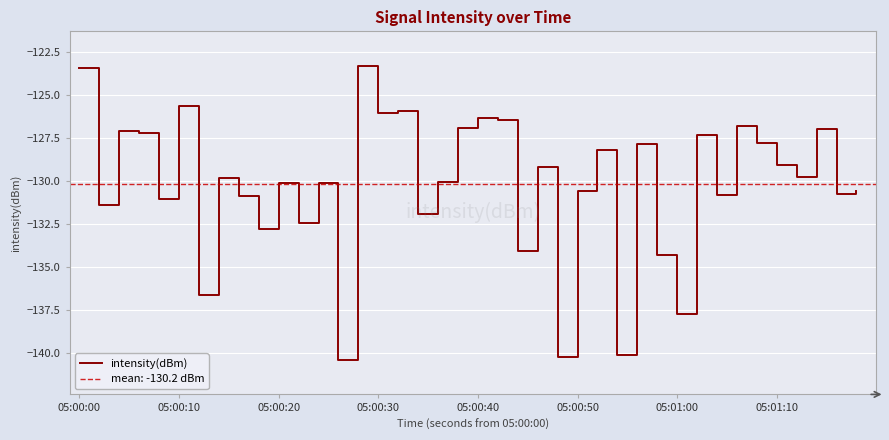

How many data points does each series have?

40